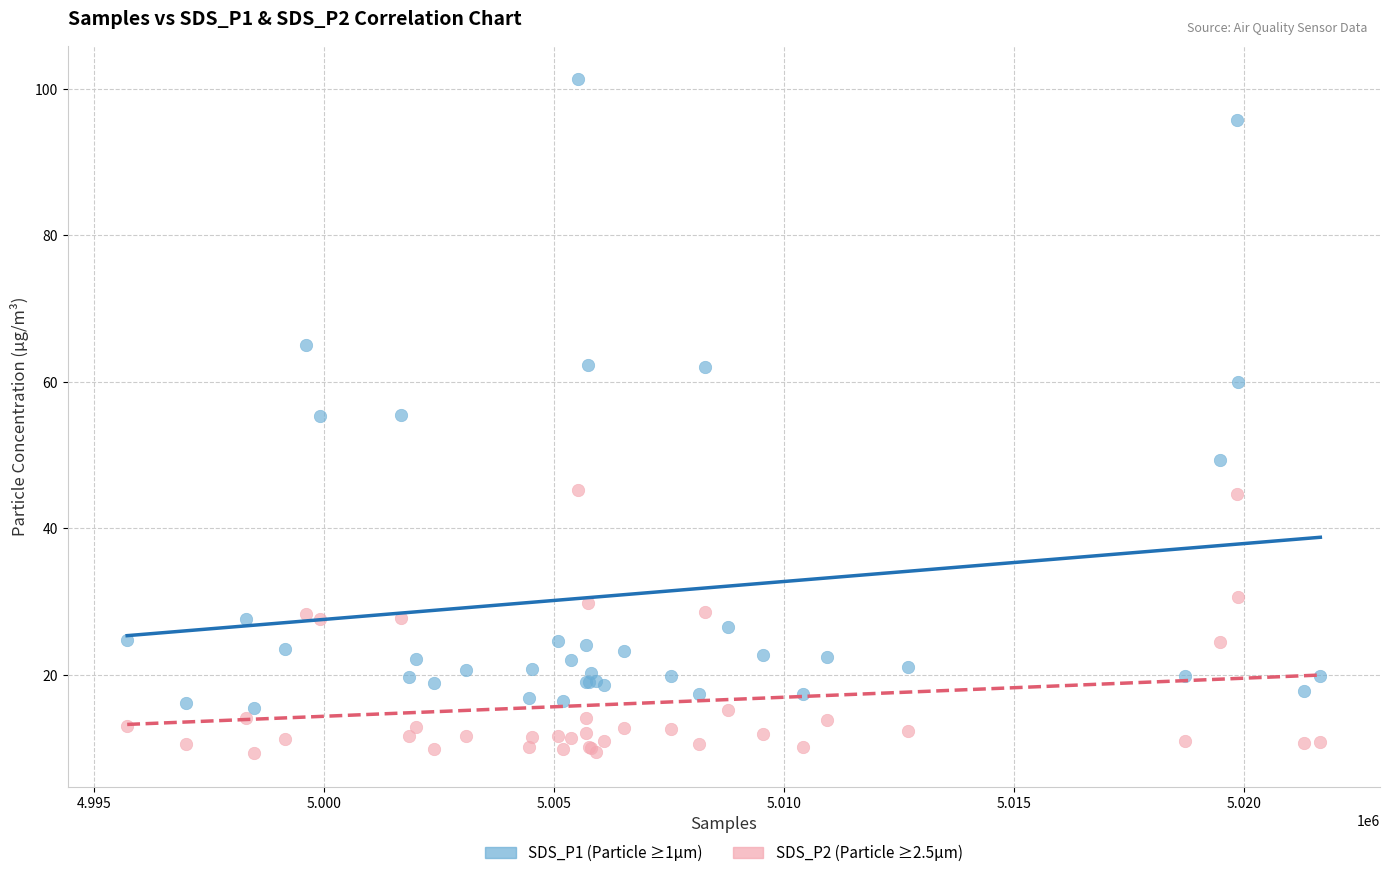

Which series has the widest spread of Y values?

SDS_P1 (Particle ≥1µm)